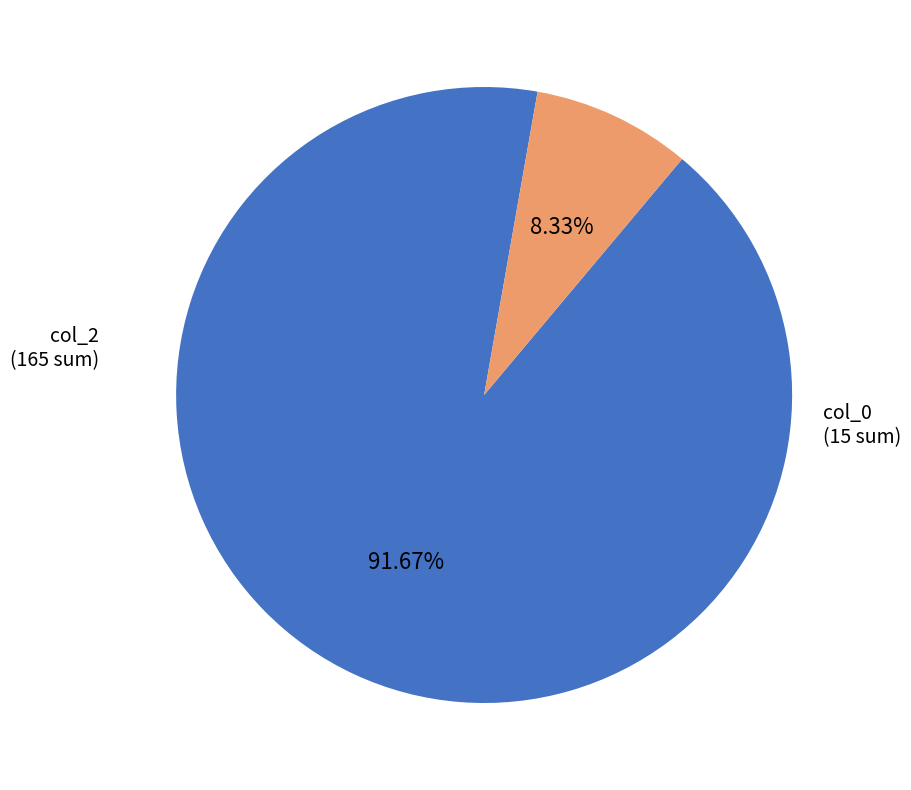

Is there any slice that represents more than half of the pie?

Yes